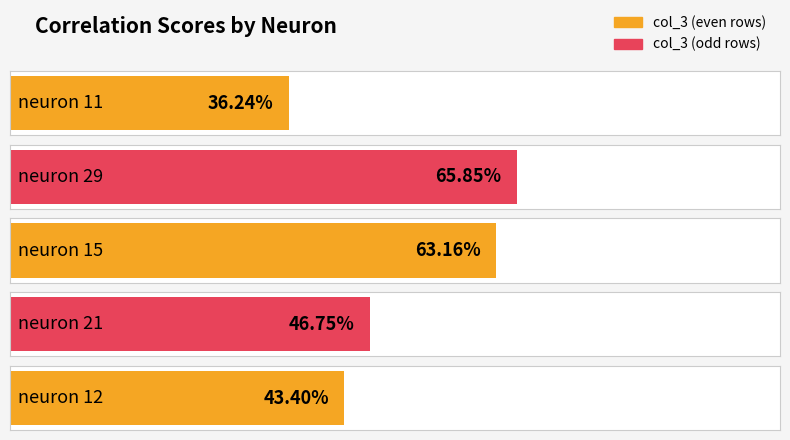

At which label is the value closest to 0?

neuron 11